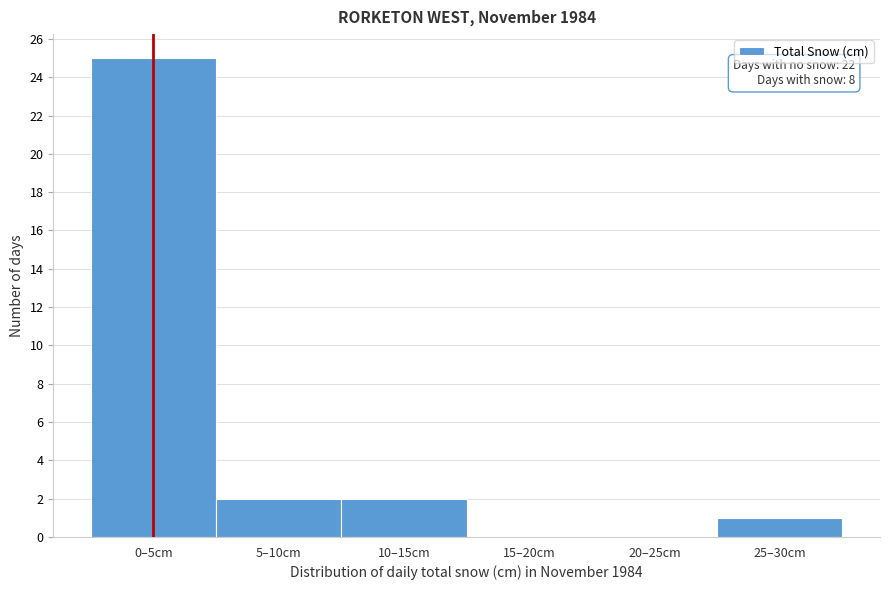

Reading left to right, extract all data points from this chart.

0–5cm=25	5–10cm=2	10–15cm=2	15–20cm=0	20–25cm=0	25–30cm=1